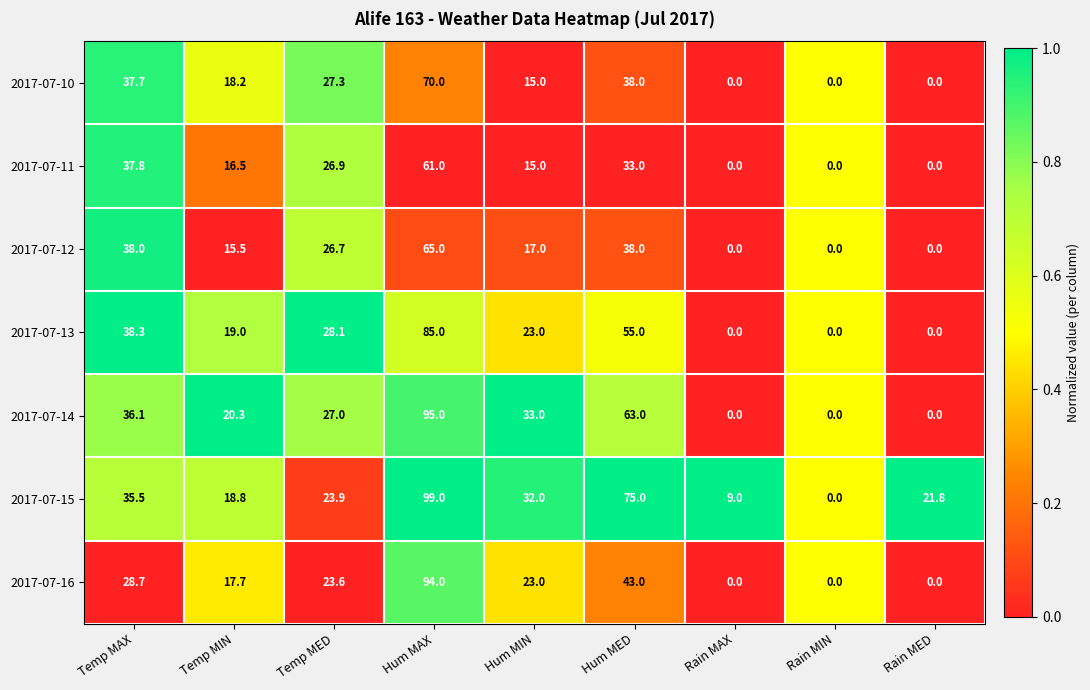

What is the spread (max minus min) of values at Temp MIN?

4.8